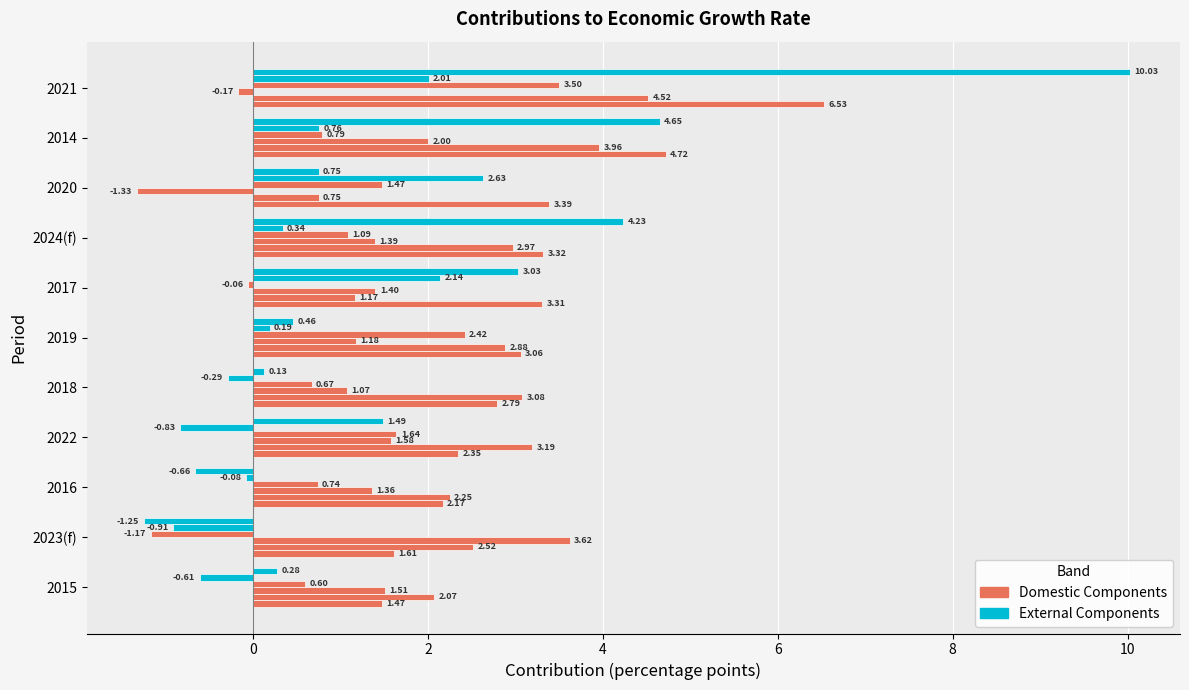

How many data points does each series have?

11